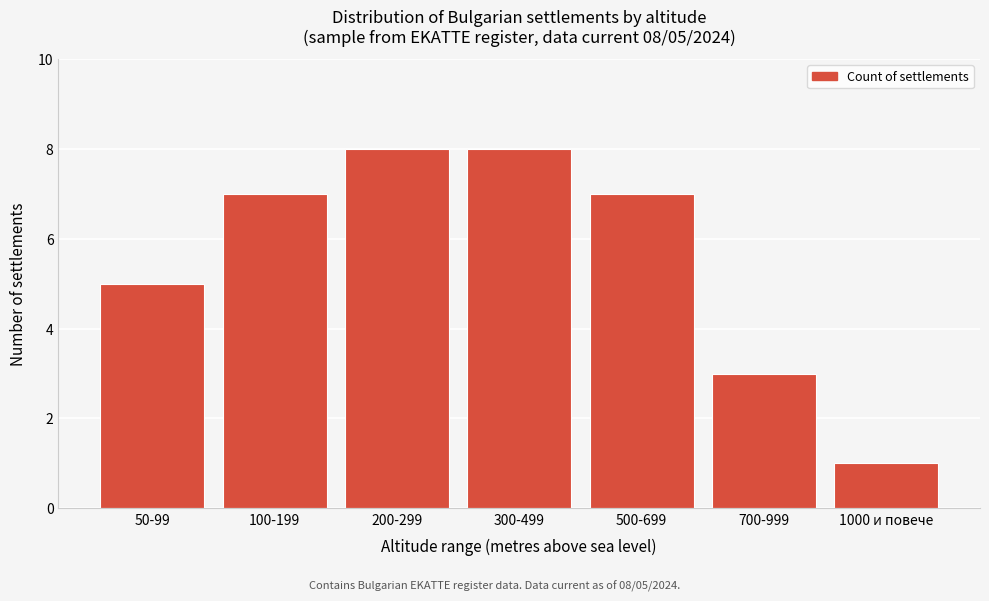

Reading right to left, transcribe all the data shown in this chart.

1	3	7	8	8	7	5